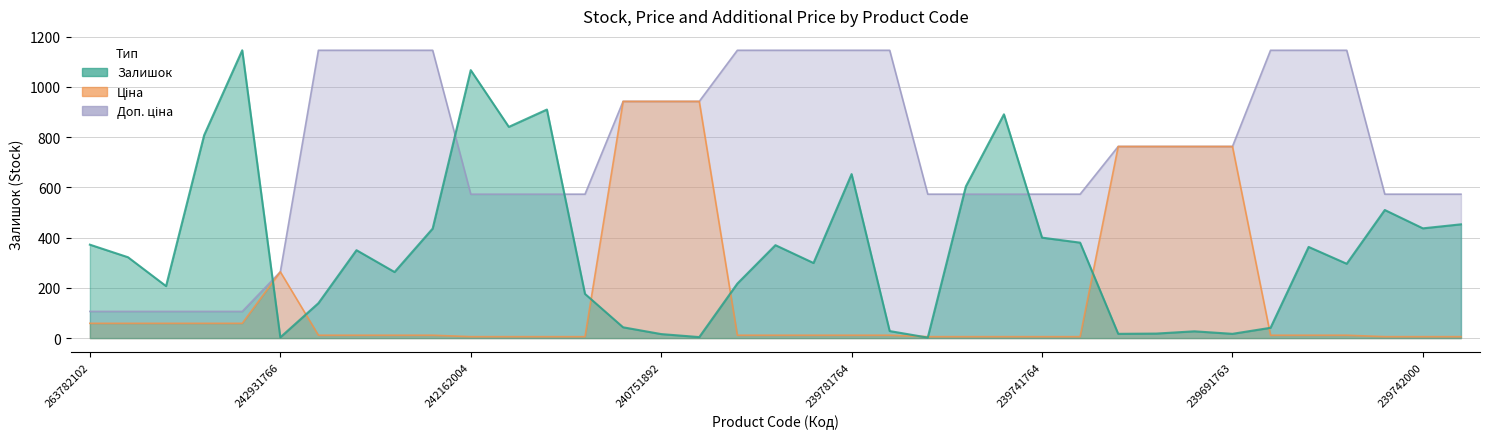

Where is Доп. ціна nearest to the value 626?

242162004